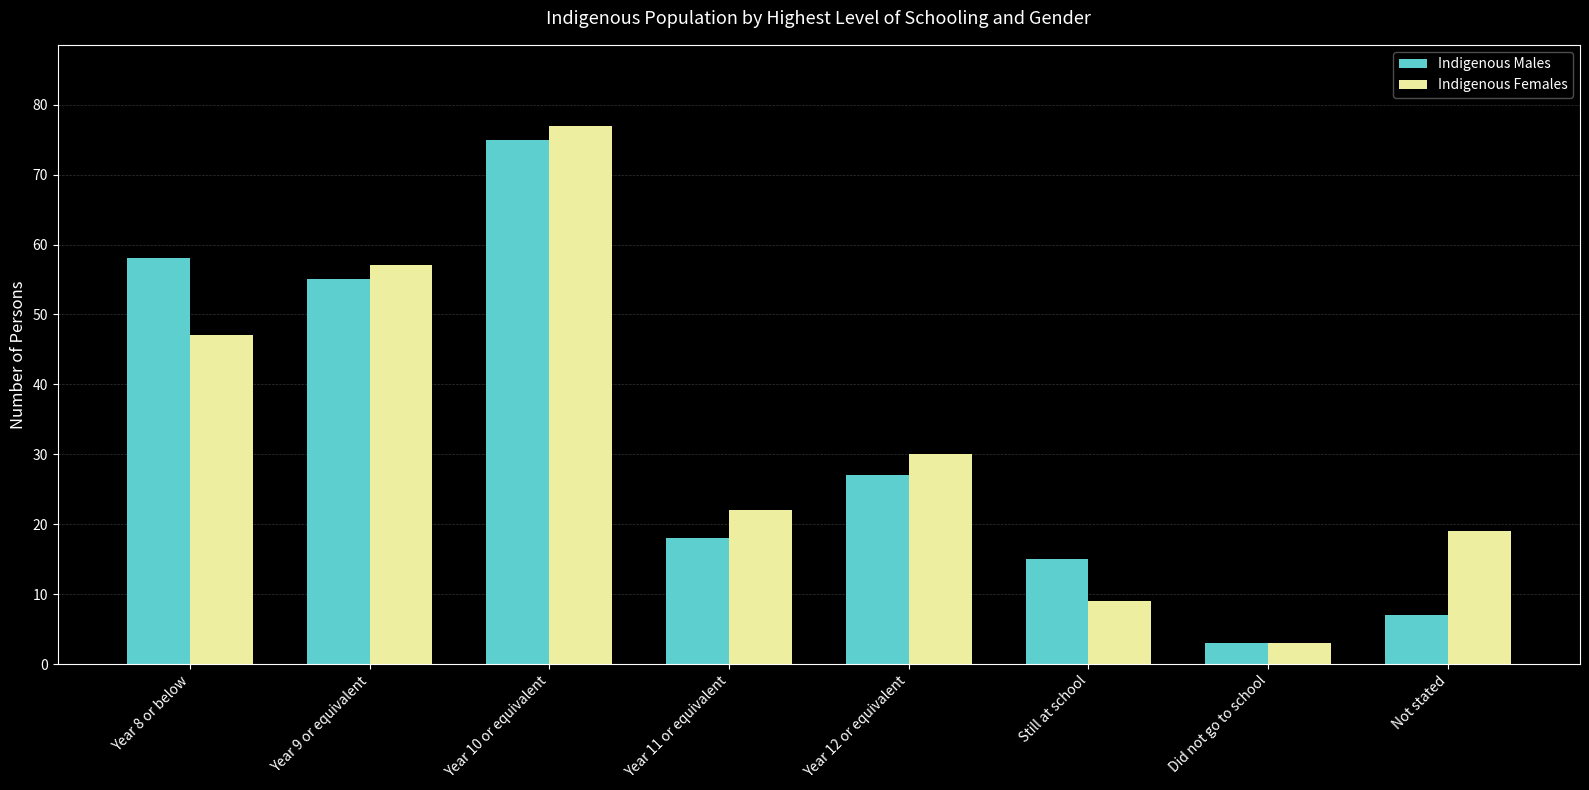

What is the maximum value shown in the chart?

77